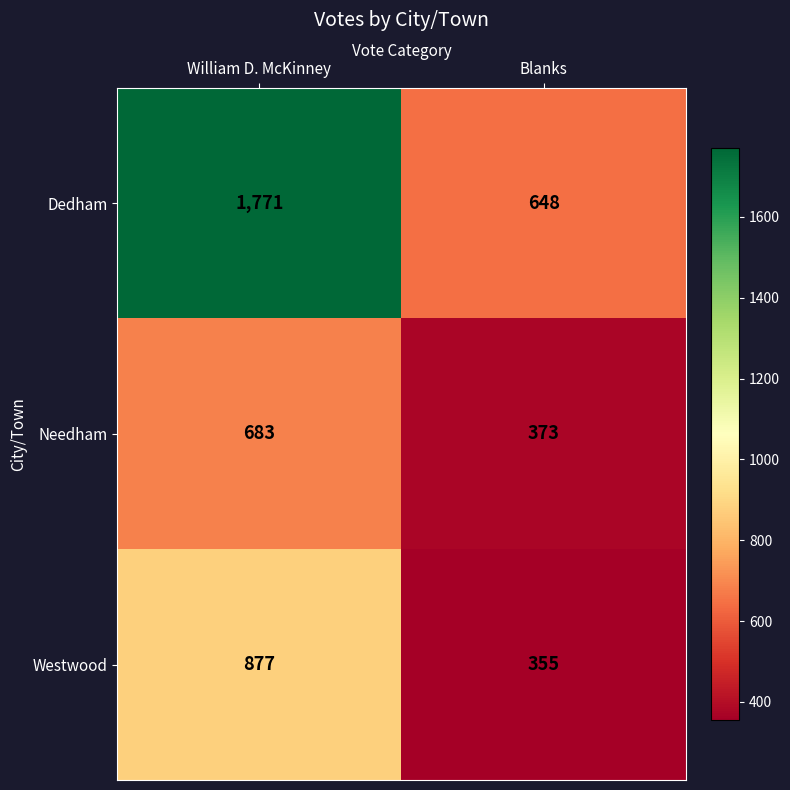

Is it true that Needham equals 373 at Blanks?

True